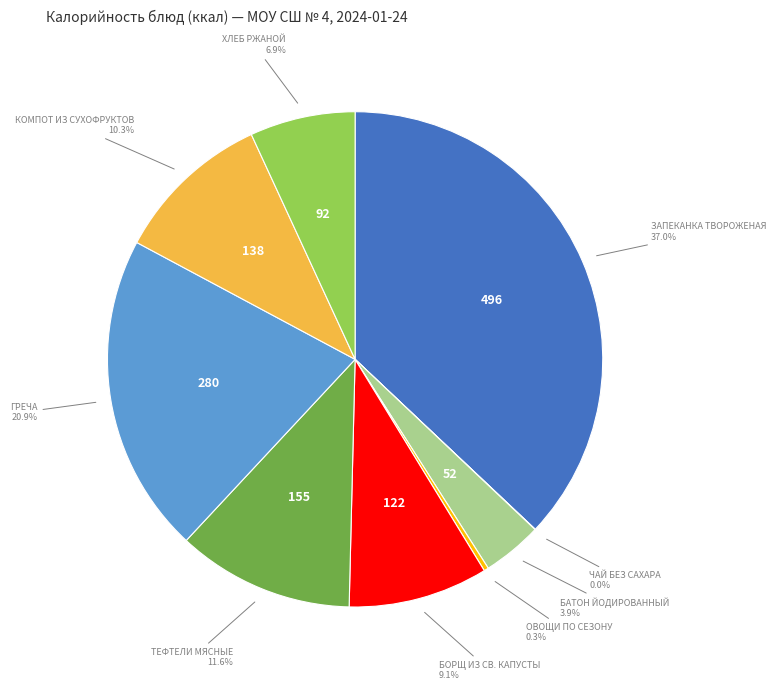

Is there any slice that represents more than half of the pie?

No